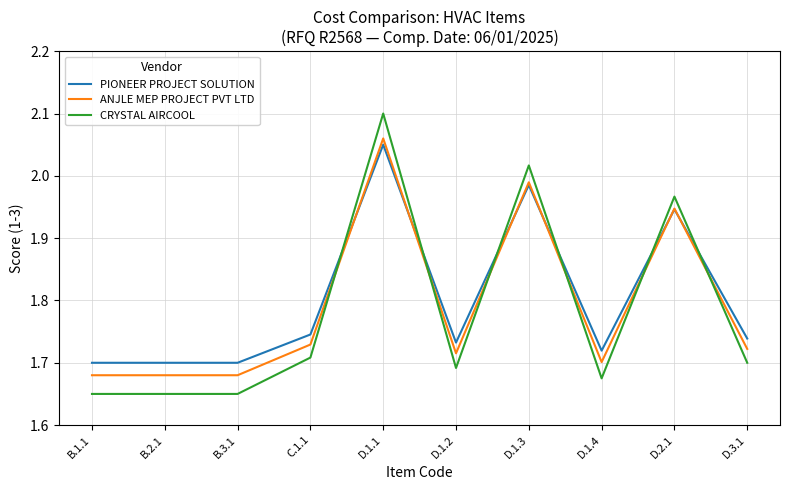

Which series changed the most between D.1.4 and D.2.1?

CRYSTAL AIRCOOL